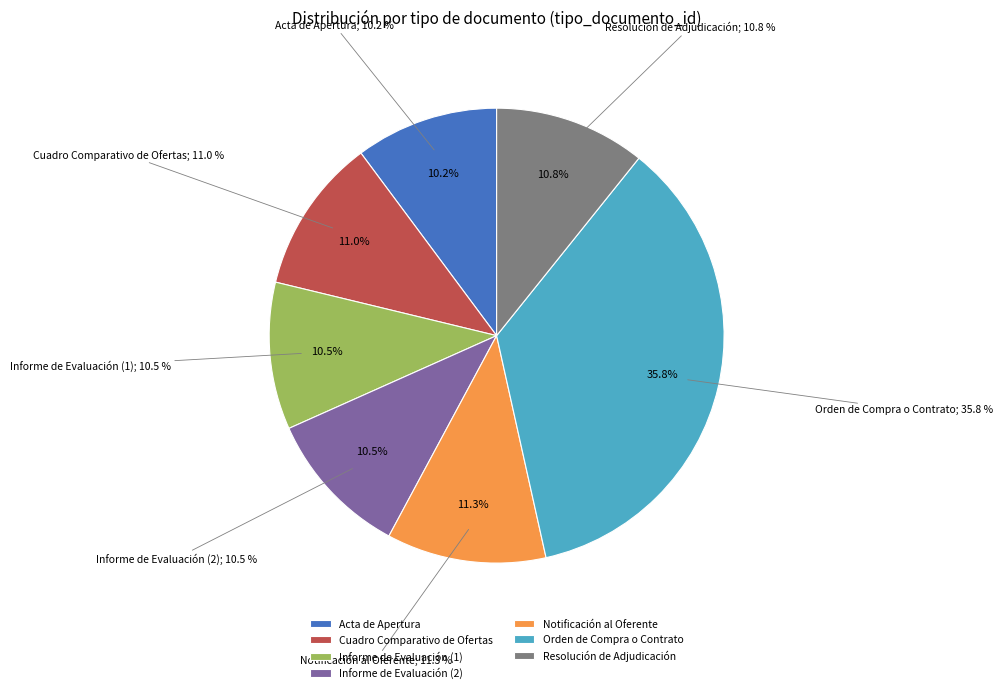

Count the number of slices in the pie.

7